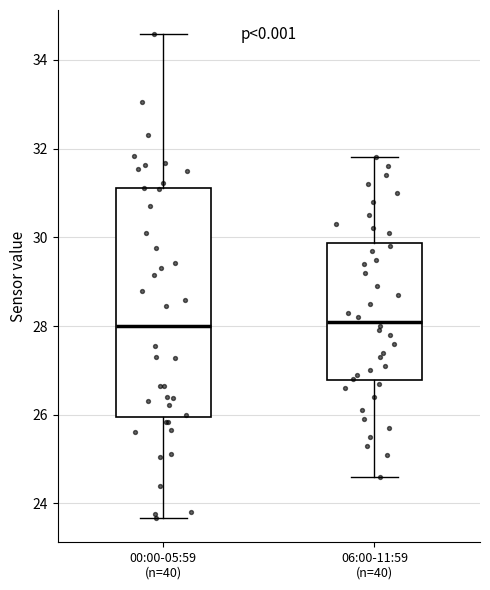

Comparing the boxes themselves (not the whiskers), which one is the tallest?

00:00-05:59 (n=40)